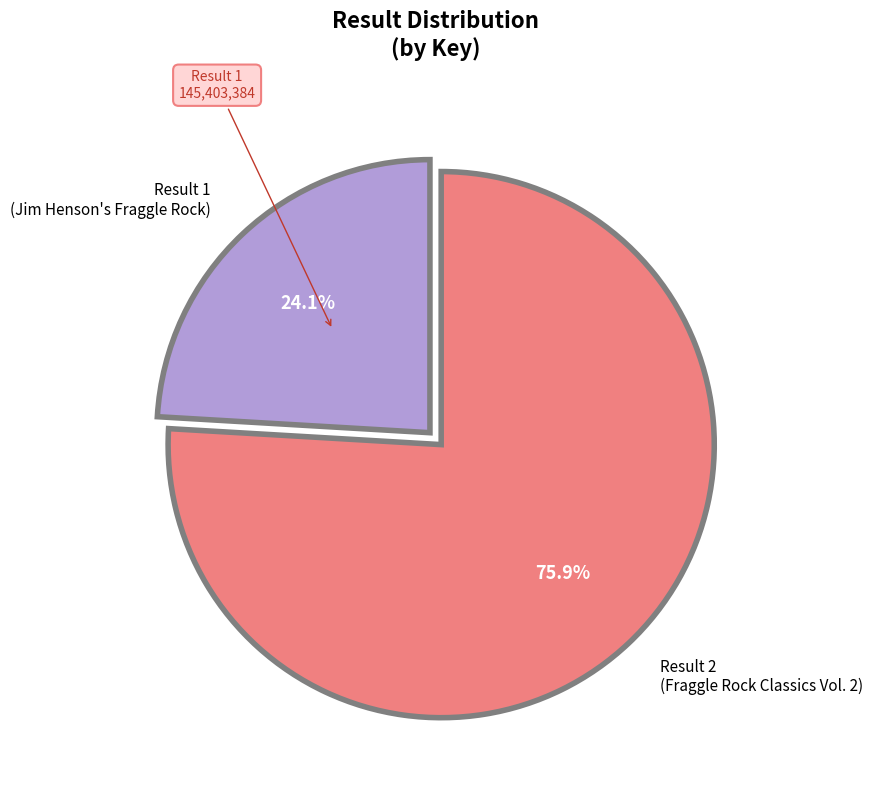

Count the number of slices in the pie.

2